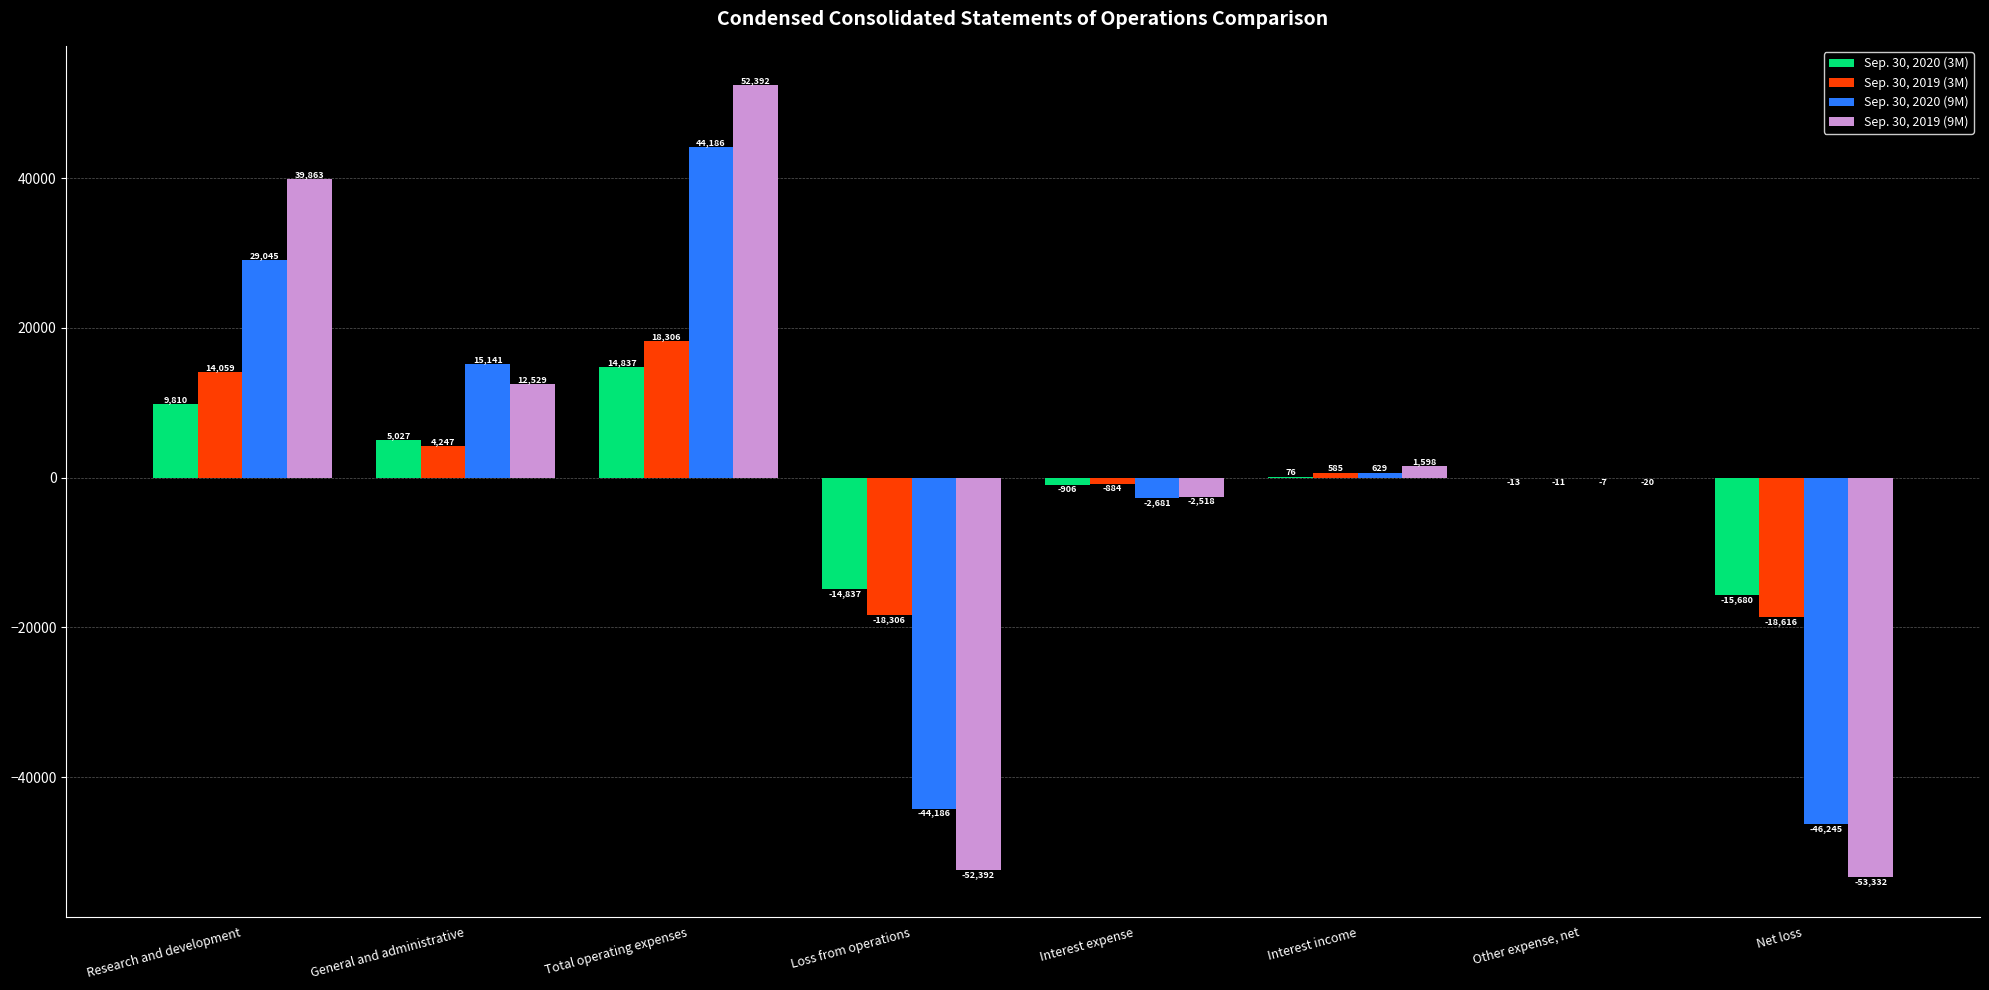

At which category is the sum across all series the highest?

Total operating expenses